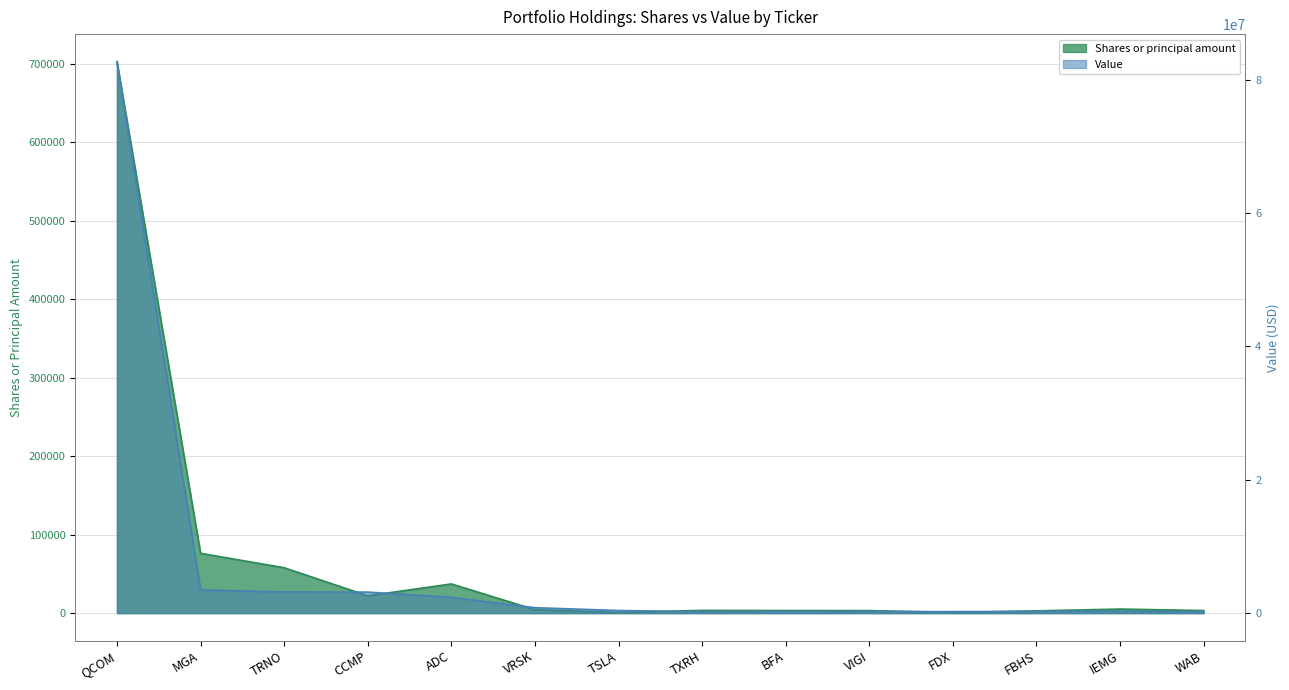

What is the spread (max minus min) of values at IEMG?

268812